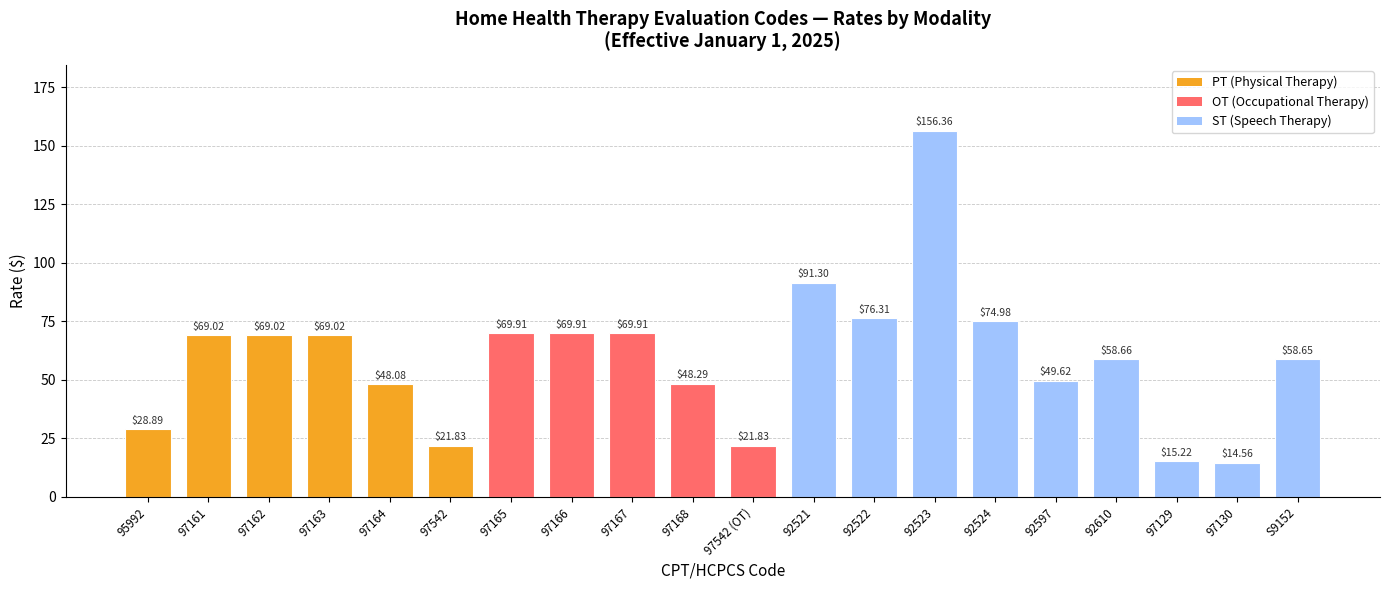

What is the sum of all values?

1181.4